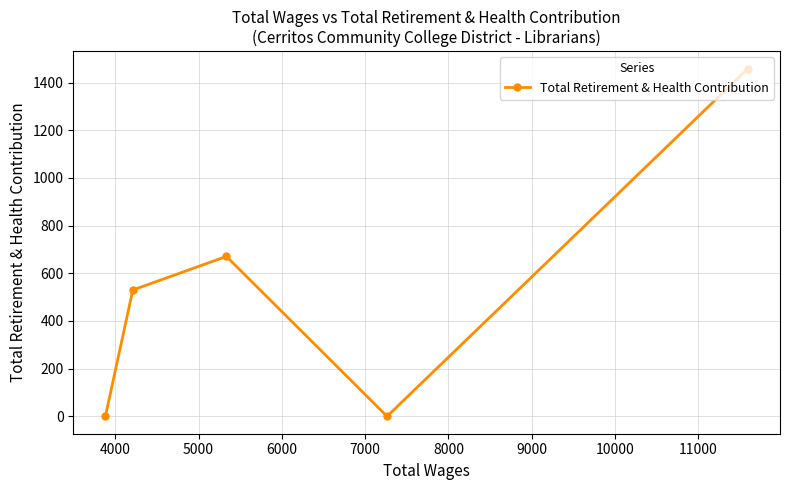

How many data points are less than 530?

2